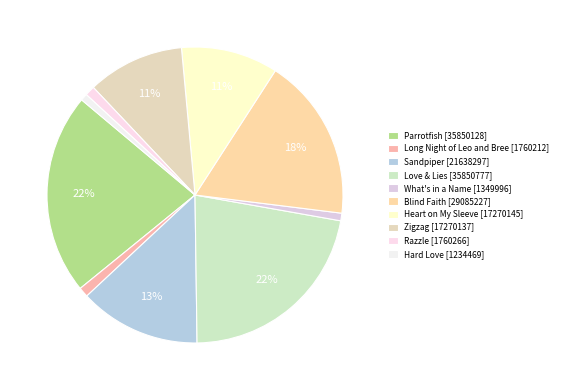

Which category has the biggest portion of the pie?

Love & Lies